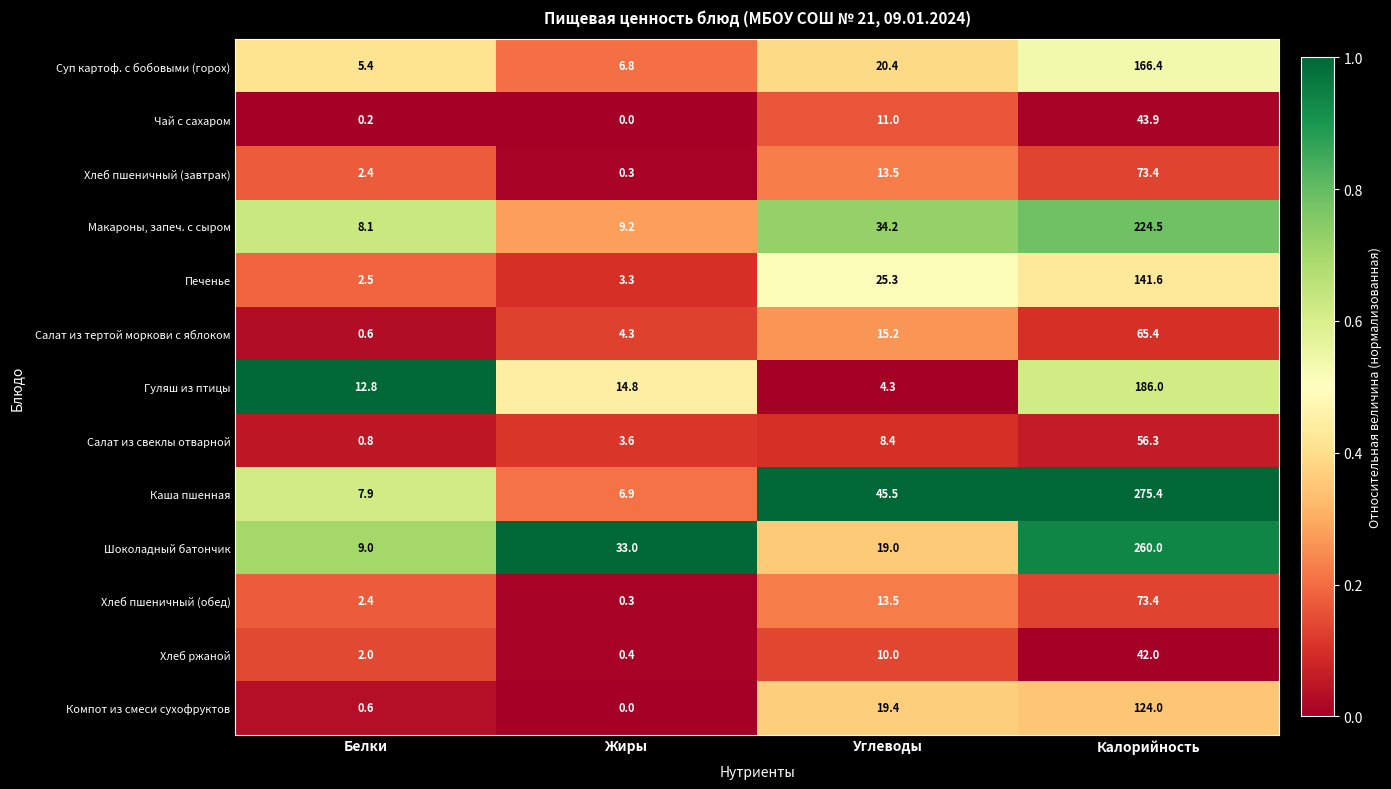

Read the Шоколадный батончик value at Жиры.

33.0